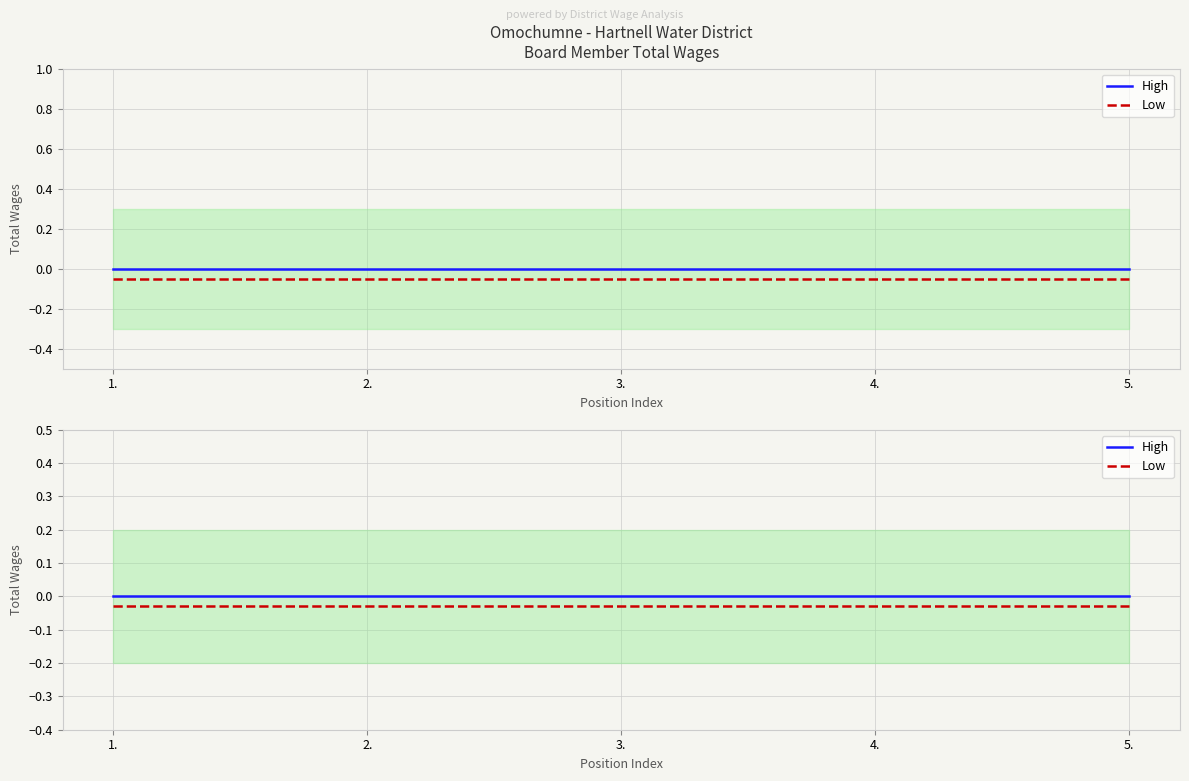

True or false: High and Low cross at least once.

False